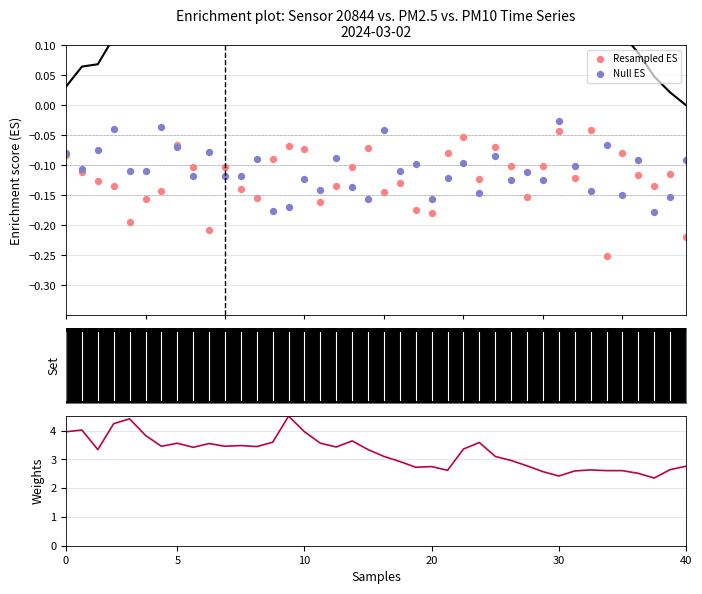

Which series has the largest Y range (max minus min)?

Weights